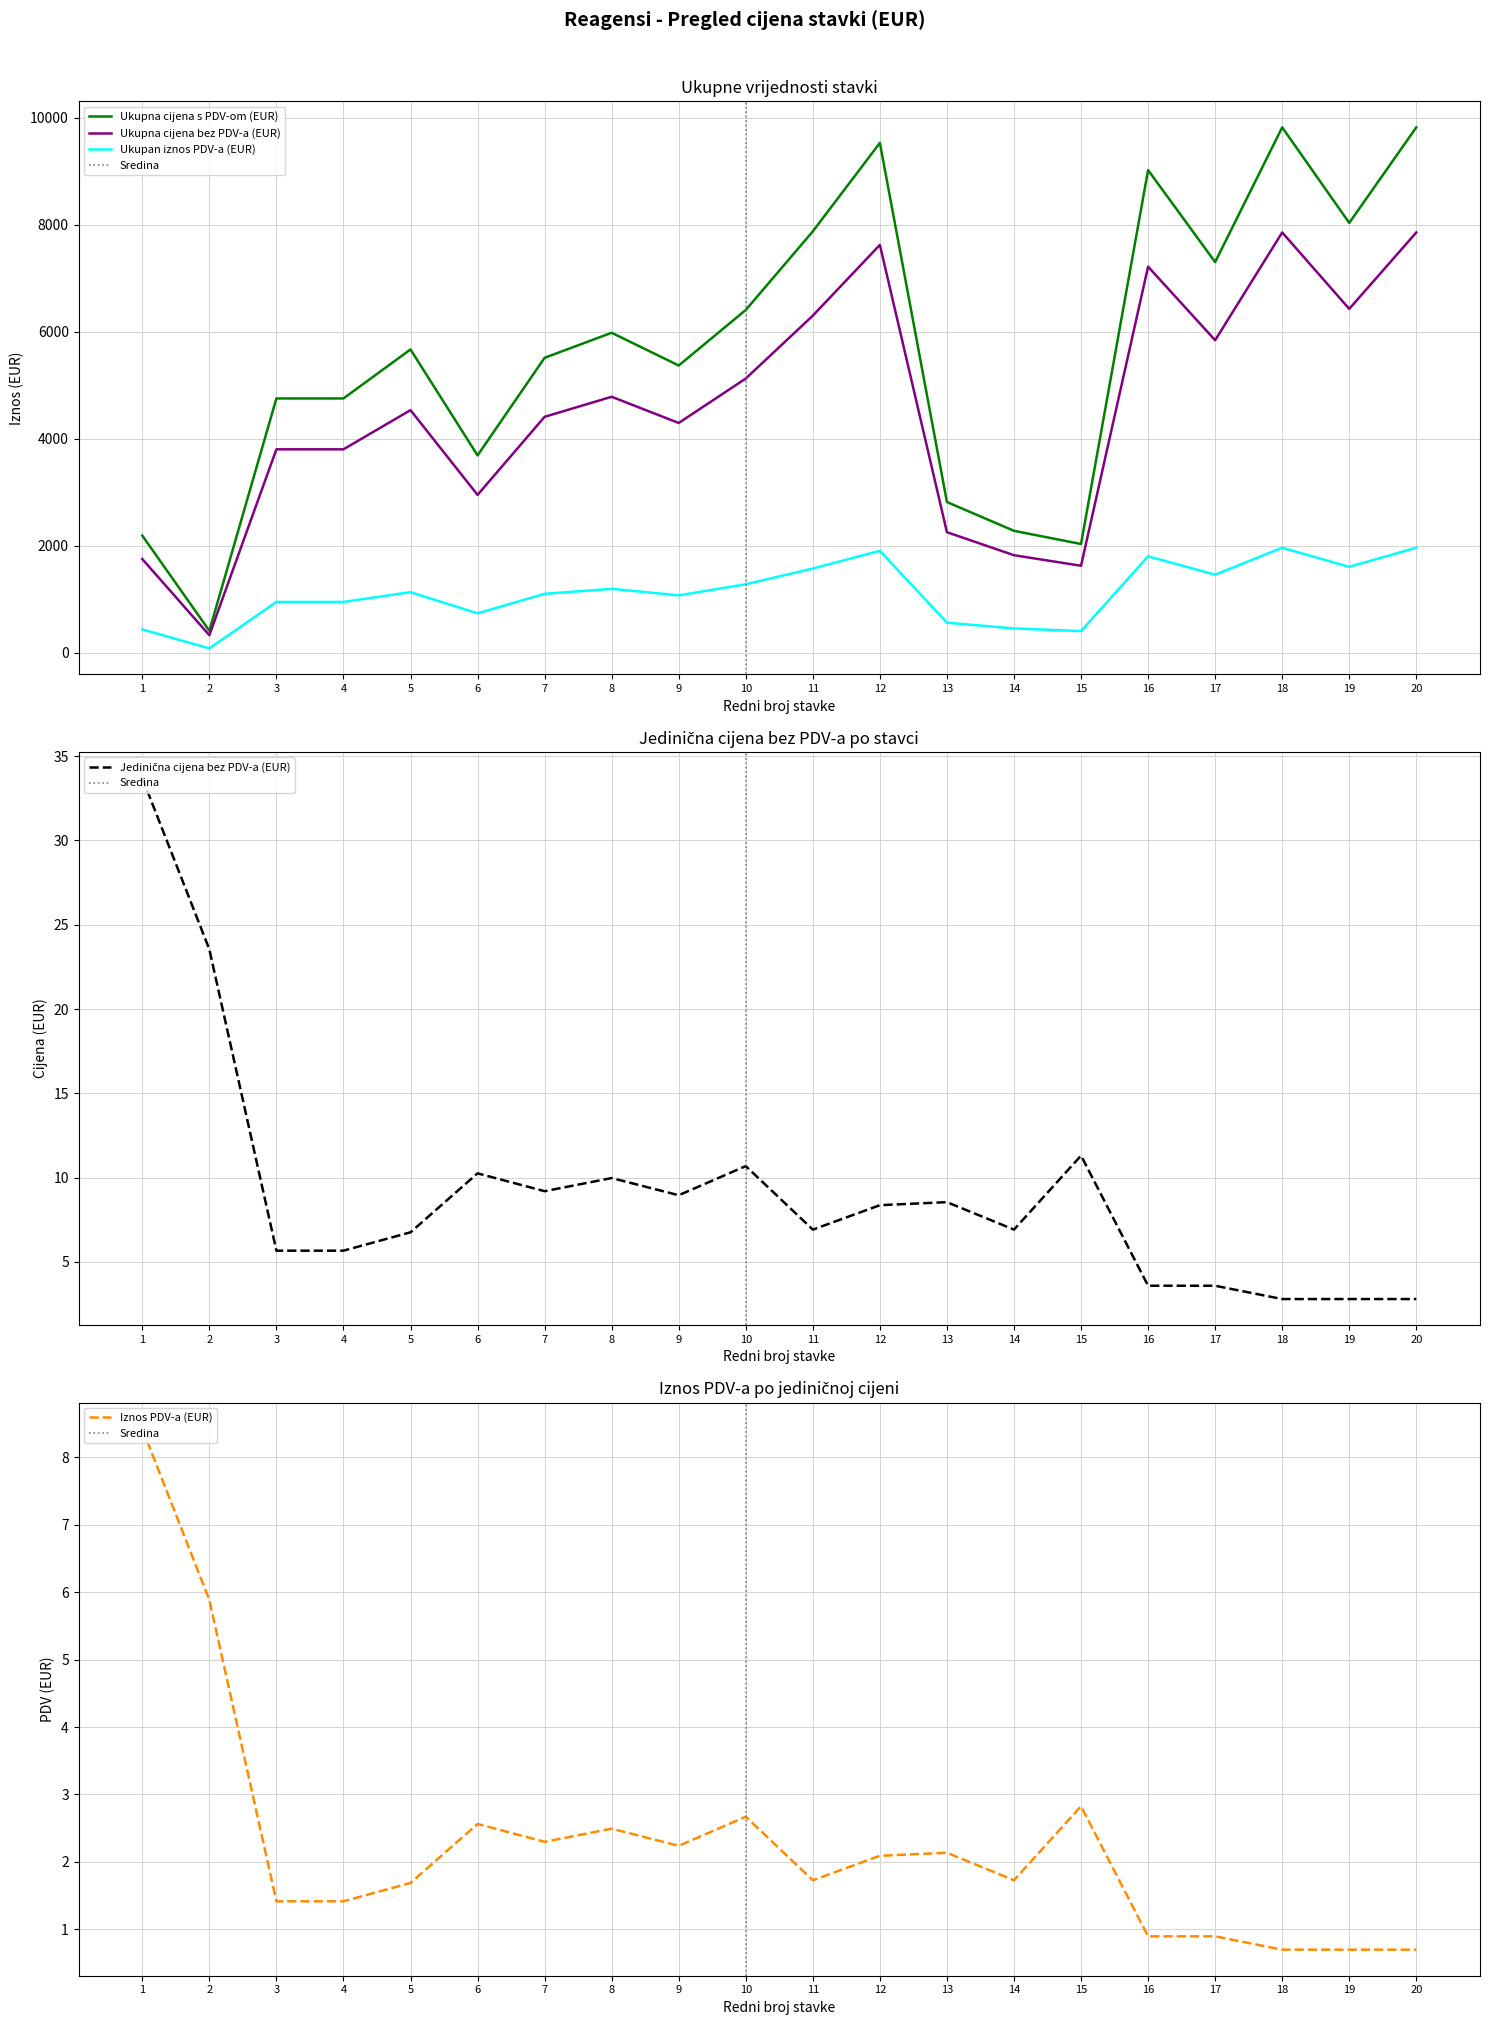

What is the sum of all Ukupan iznos PDV-a (EUR) values?

22657.6